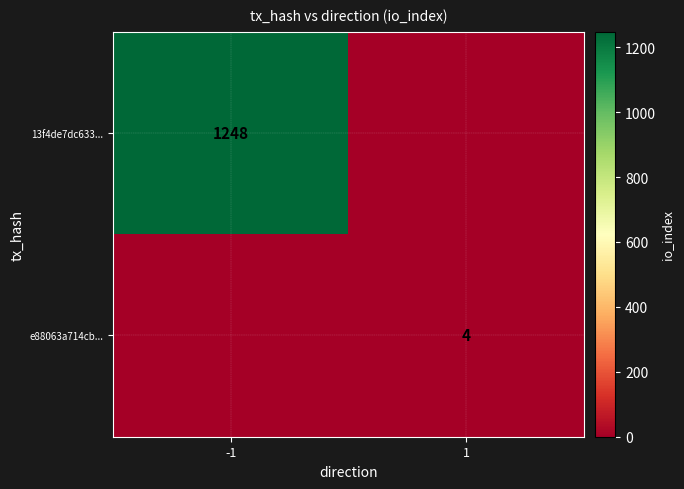

The e88063a714cb... series shows 4 at 1. True or false?

True